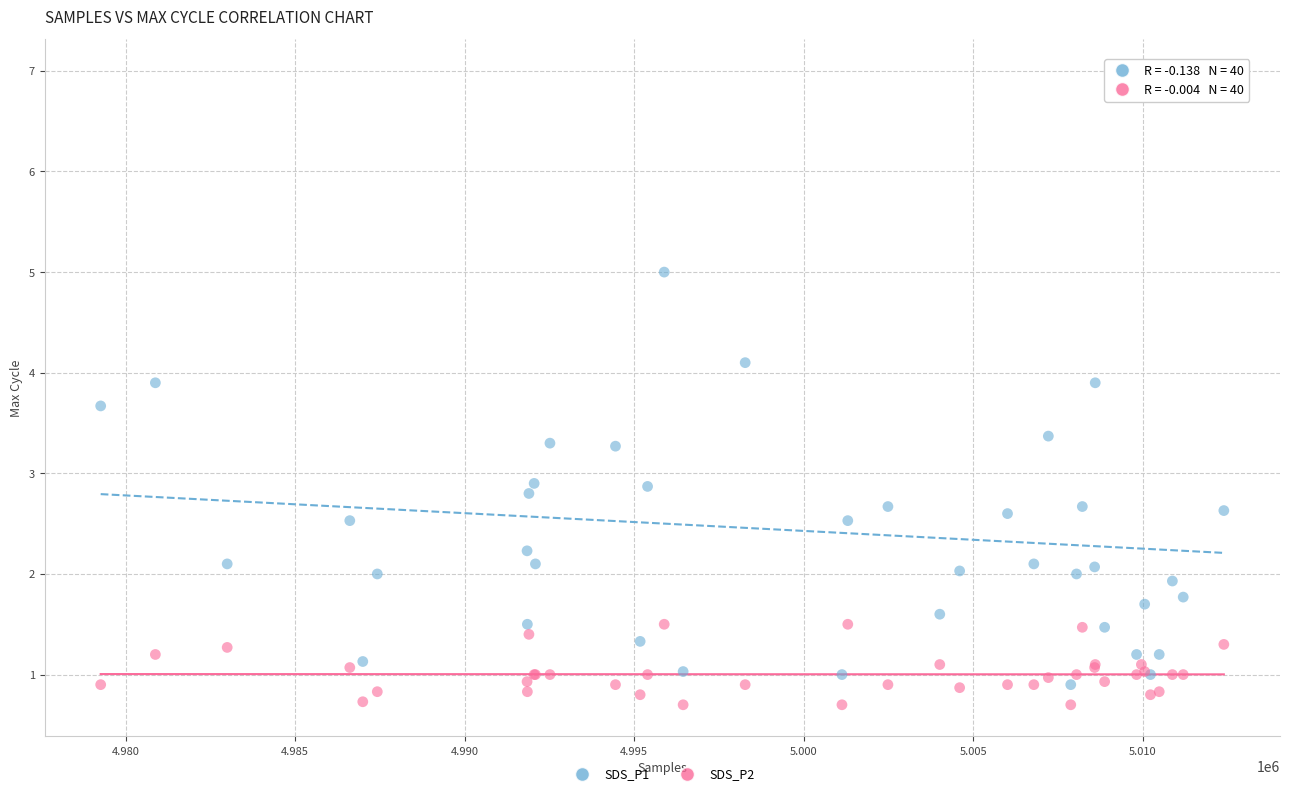

Which series reaches the minimum Y coordinate?

SDS_P2